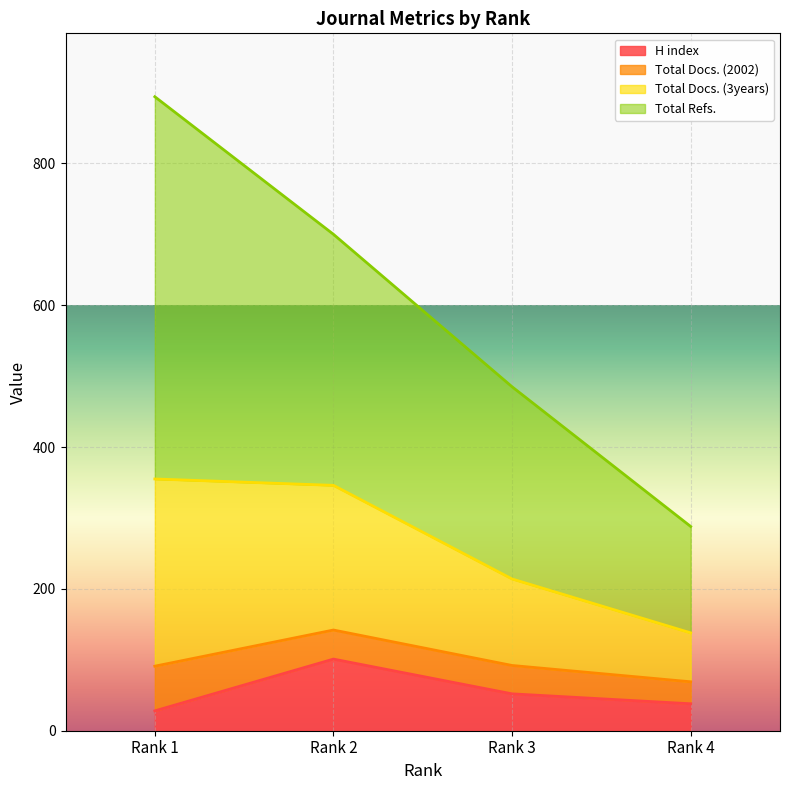

Is the value of H index at Rank 4 greater than the value of Total Docs. (3years) at Rank 1?

No